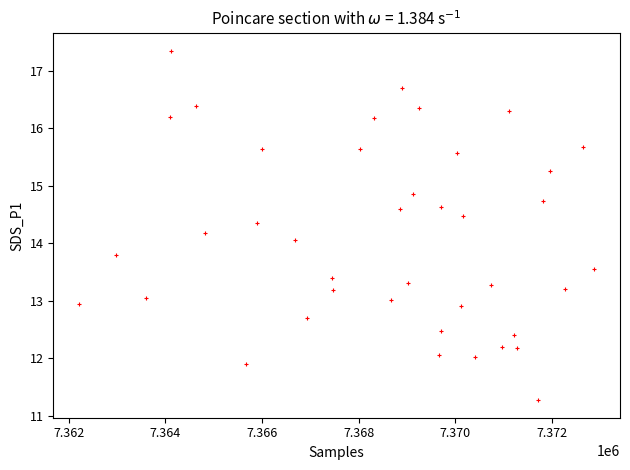

What is the range of Y values (max minus min)?

6.1